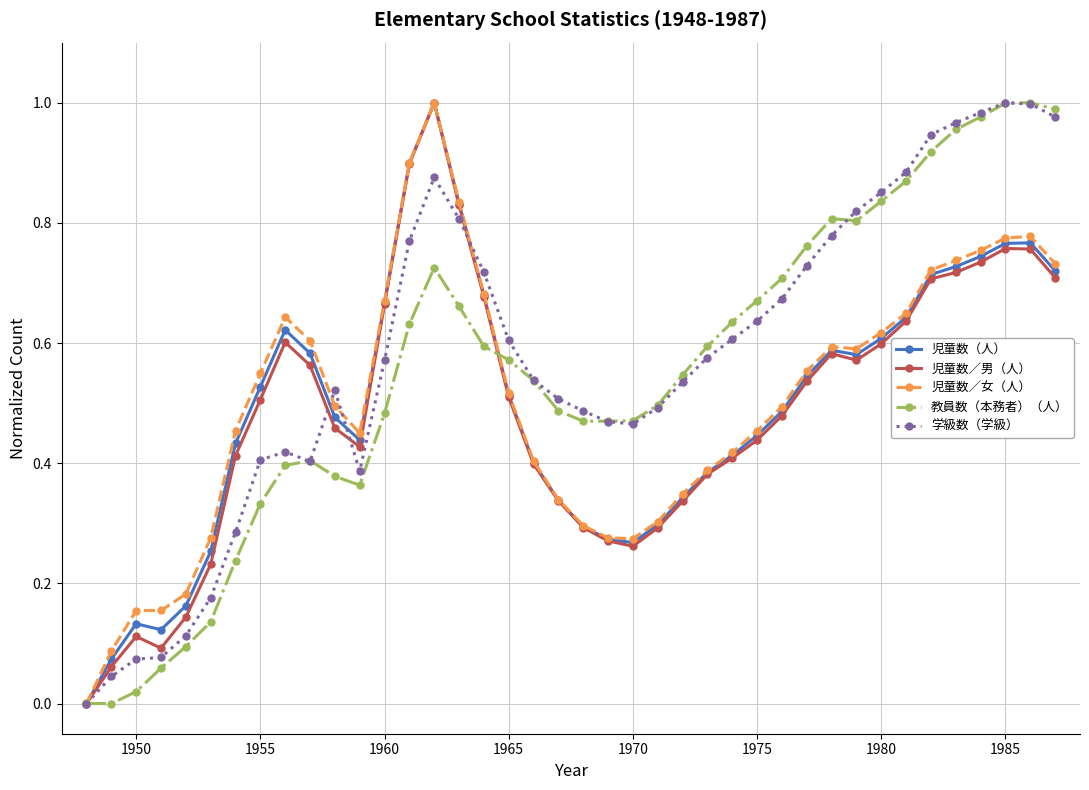

True or false: 児童数／男（人） has more than 1 points higher than both neighbors.

True